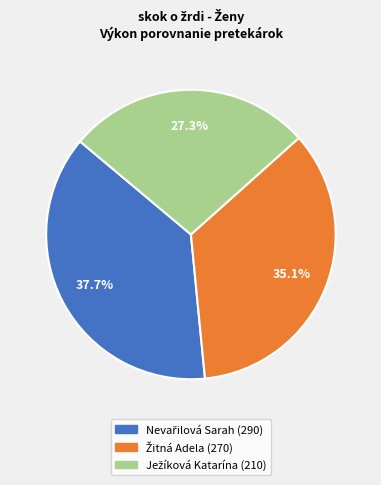

Does any single category account for the majority?

No